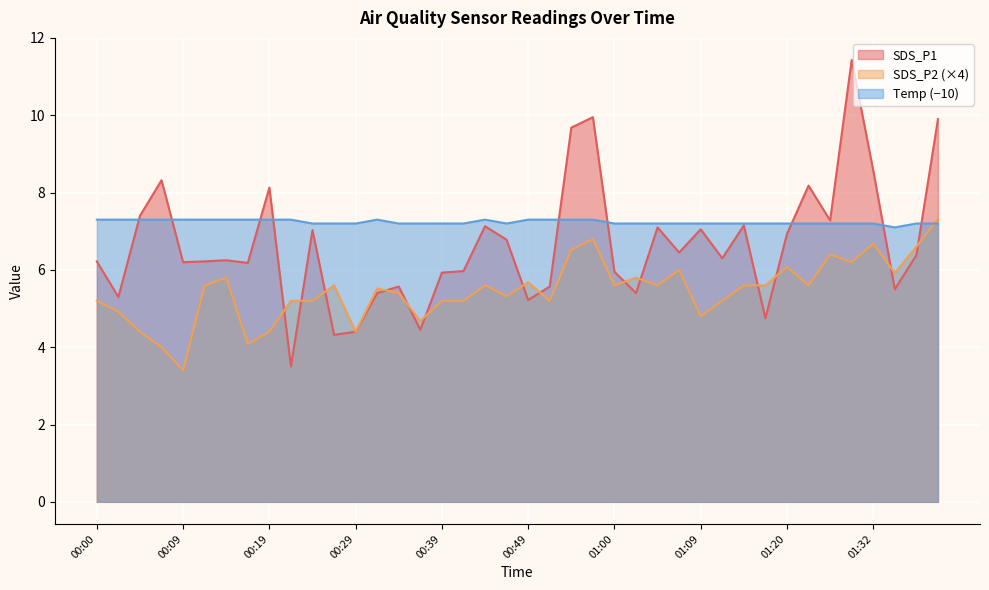

Which series has the largest total across all categories?

Temp (−10)